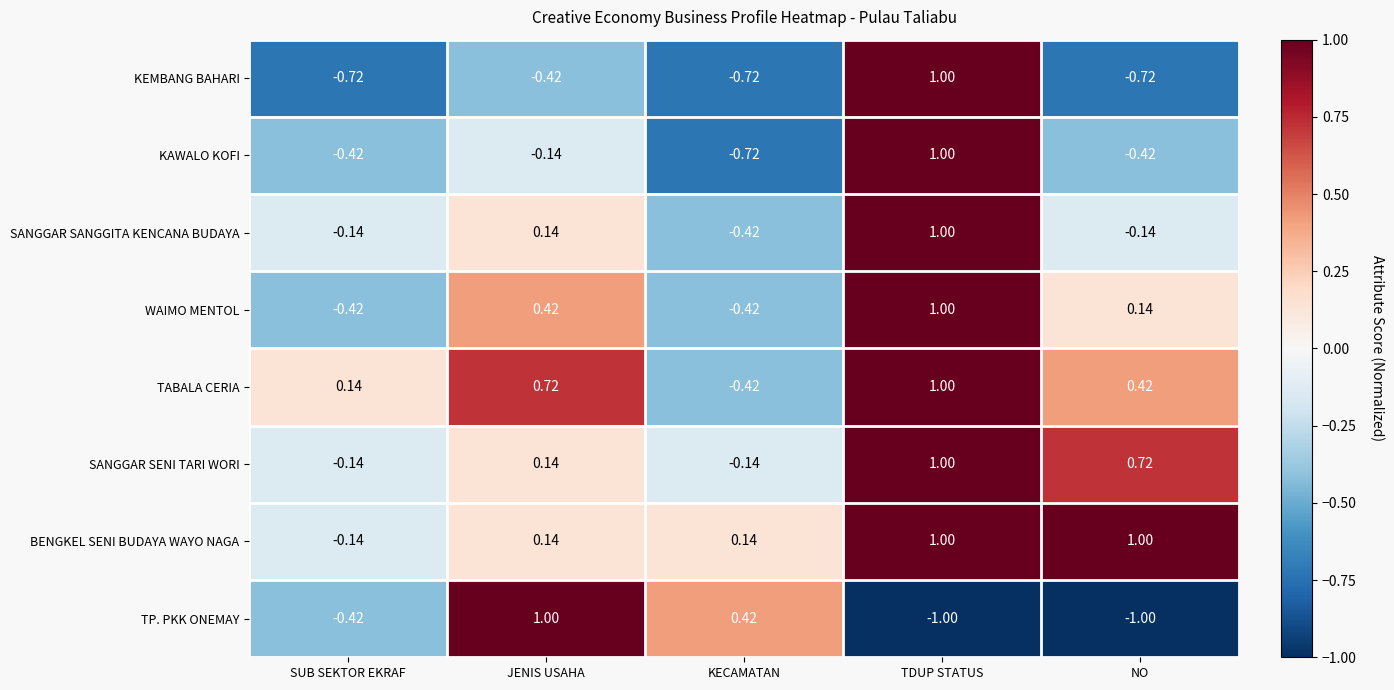

At which category is the sum across all series the highest?

TDUP STATUS